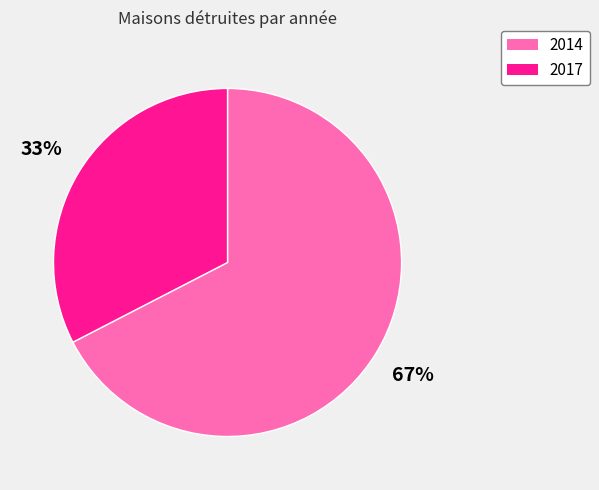

To the nearest percent, what percentage of the pie is 2014?

67%